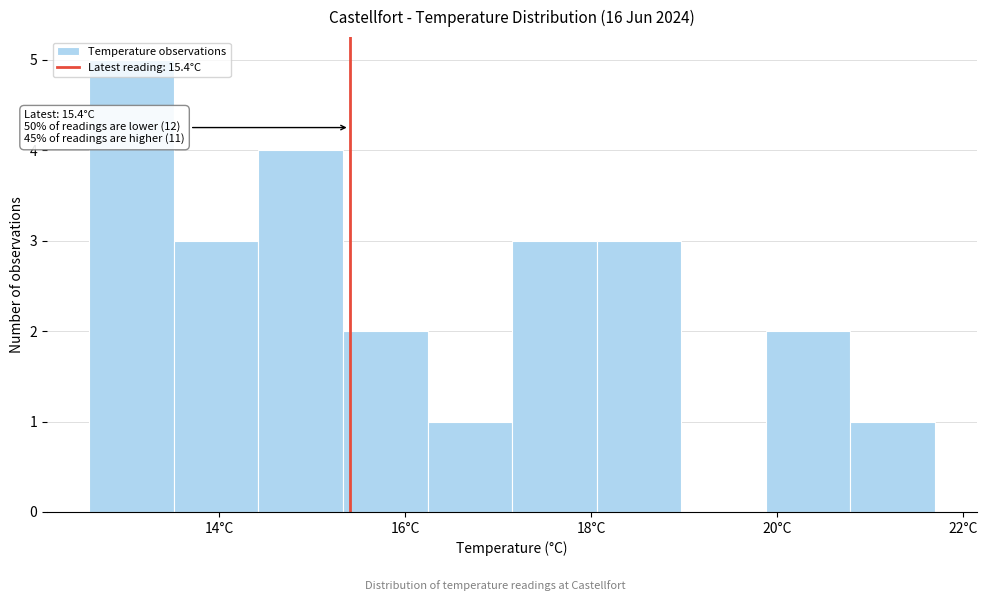

Over which range of the x-axis is the bar tallest?

12.6 to 13.6